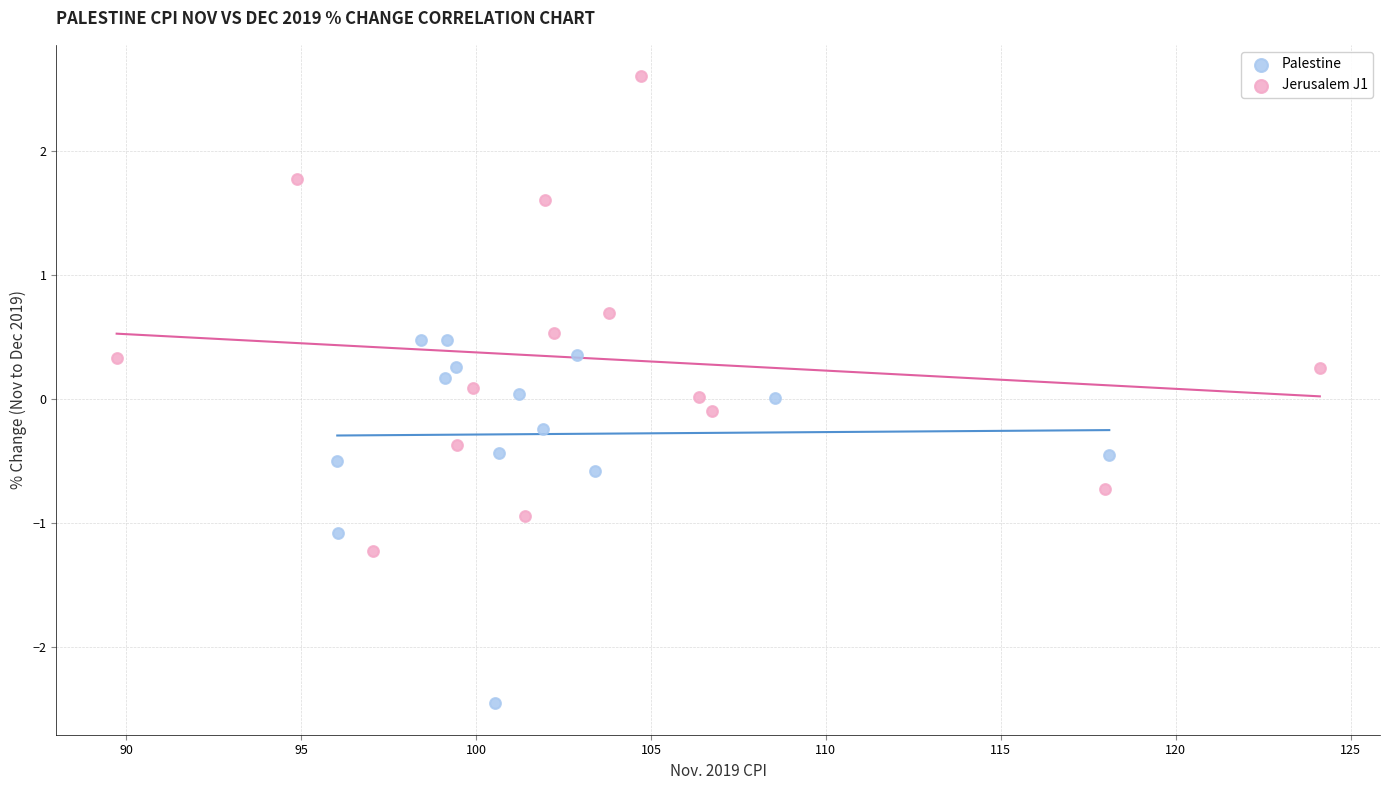

What are all the series names shown in the legend?

Palestine, Jerusalem J1